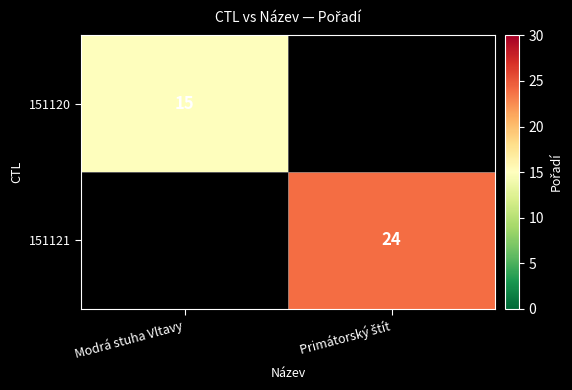

How many data points does each series have?

2